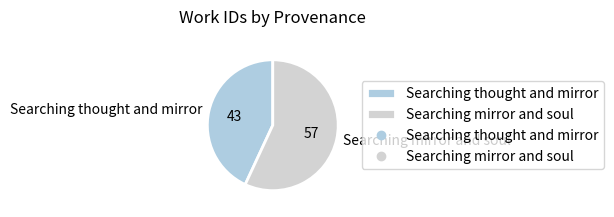

Do Searching thought and mirror and Searching mirror and soul together represent more than half of the pie?

Yes